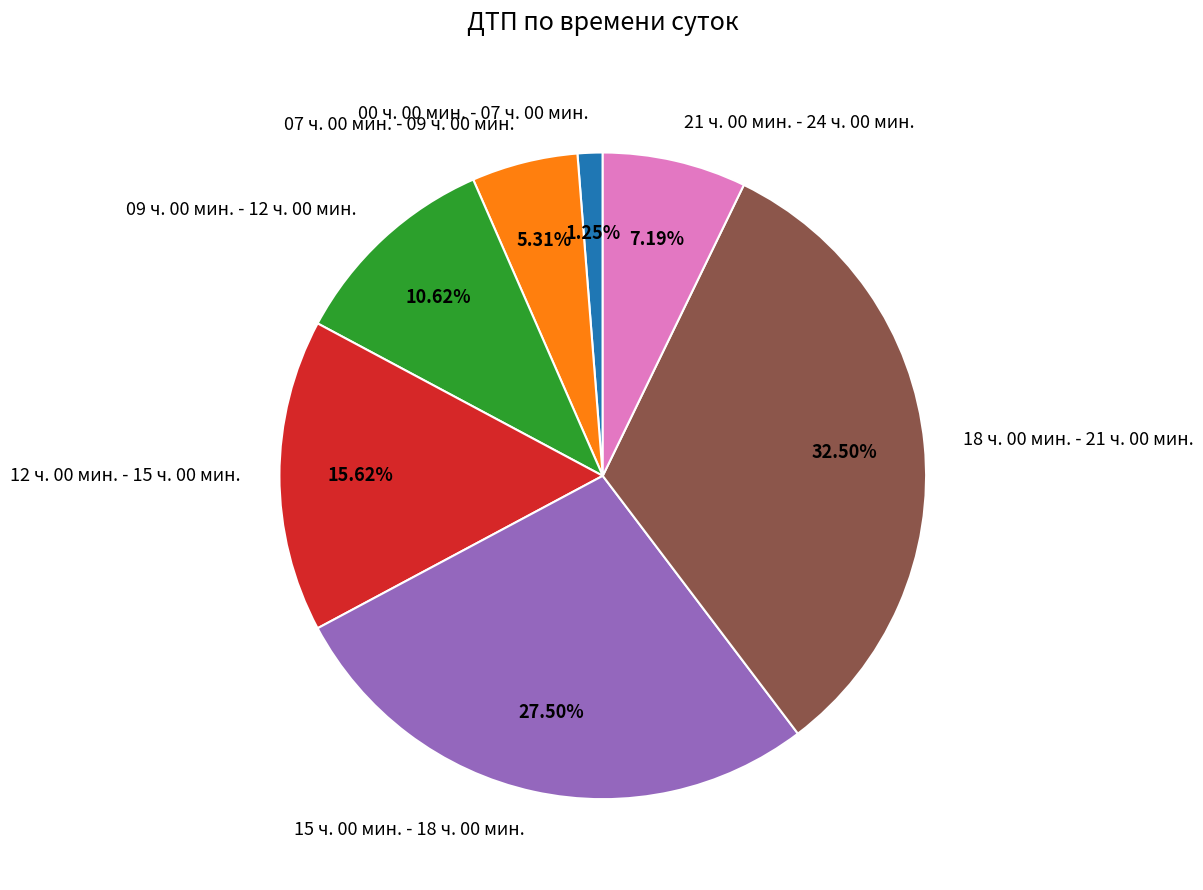

Does any single category account for the majority?

No